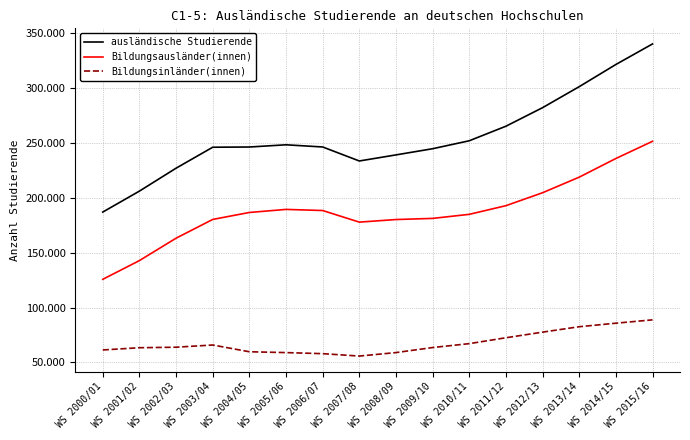

Is the value of Bildungsinländer(innen) at WS 2002/03 greater than the value of ausländische Studierende at WS 2014/15?

No